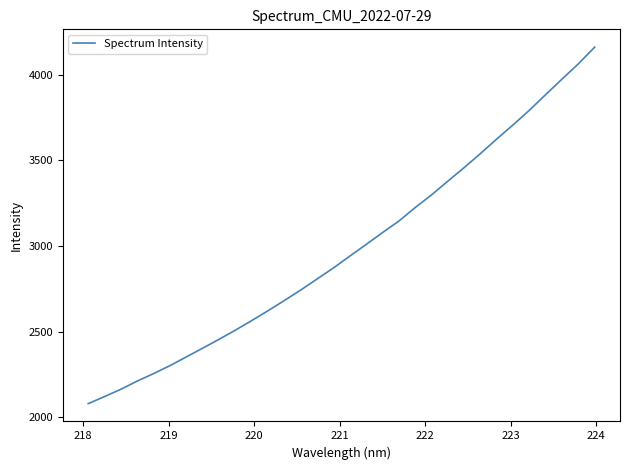

What is the minimum value shown in the chart?

2080.7